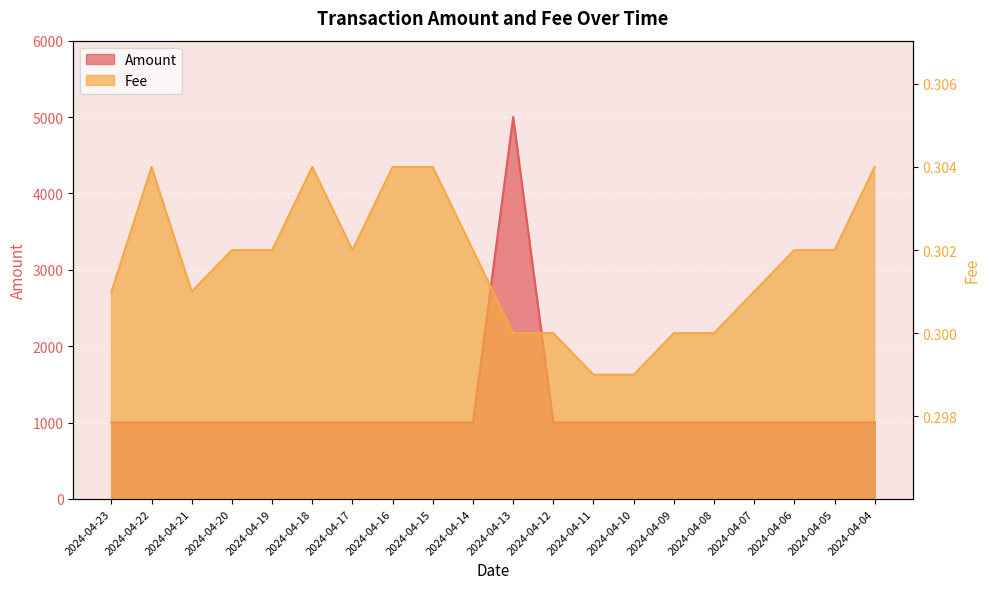

At which label is Amount closest to 3000?

2024-04-23